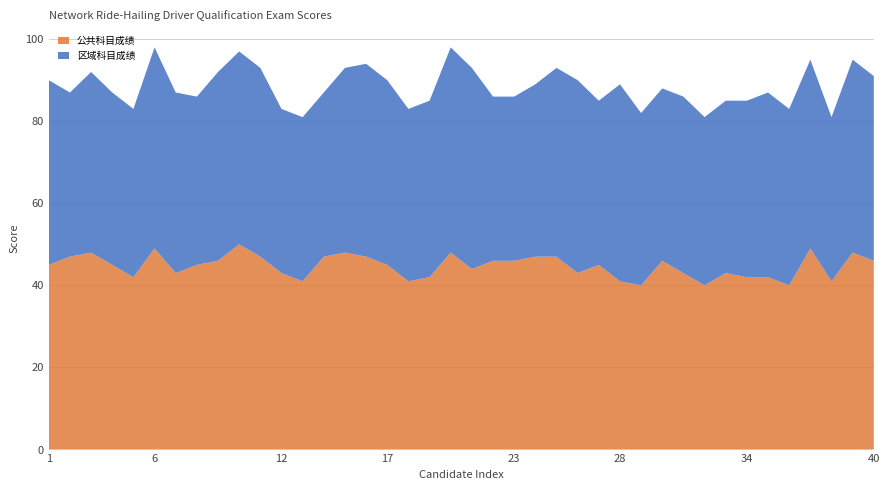

Reading left to right, what are all the values shown in this chart?

公共科目成绩: 45	47	48	45	42	49	43	45	46	50	47	43	41	47	48	47	45	41	42	48	44	46	46	47	47	43	45	41	40	46	43	40	43	42	42	40	49	41	48	46
区域科目成绩: 45	40	44	42	41	49	44	41	46	47	46	40	40	40	45	47	45	42	43	50	49	40	40	42	46	47	40	48	42	42	43	41	42	43	45	43	46	40	47	45